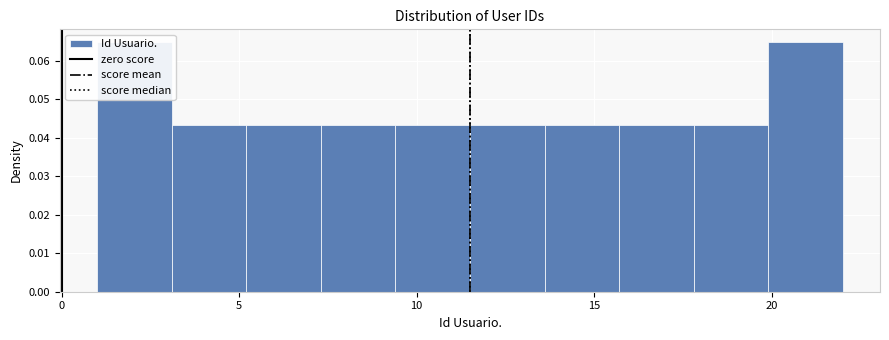

How tall is the bar that spans 5.2 to 7.3 on the x-axis? Neither the bar edges nor the heights are printed on the chart, so give them approximately, as read against the axes.

0.043